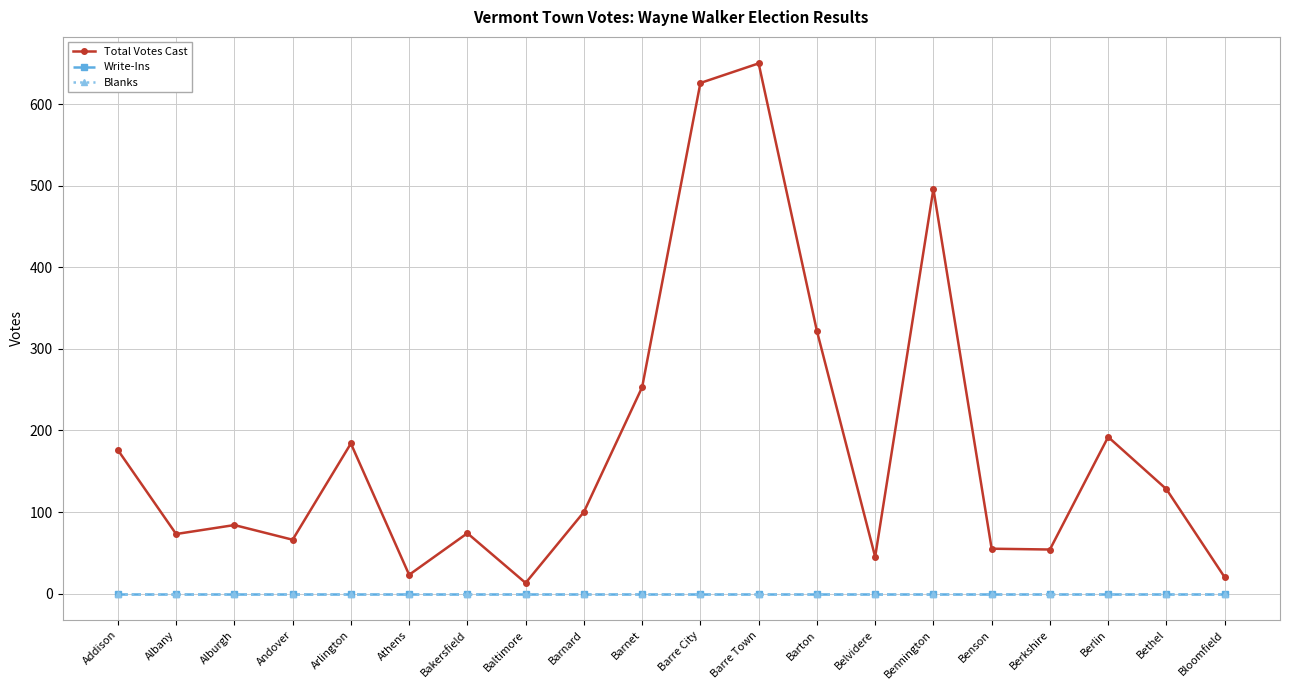

Reading left to right, what are all the values shown in this chart?

Total Votes Cast: Addison=176	Albany=73	Alburgh=84	Andover=66	Arlington=184	Athens=23	Bakersfield=74	Baltimore=13	Barnard=100	Barnet=253	Barre City=626	Barre Town=650	Barton=322	Belvidere=45	Bennington=496	Benson=55	Berkshire=54	Berlin=192	Bethel=128	Bloomfield=20
Write-Ins: Addison=0	Albany=0	Alburgh=0	Andover=0	Arlington=0	Athens=0	Bakersfield=0	Baltimore=0	Barnard=0	Barnet=0	Barre City=0	Barre Town=0	Barton=0	Belvidere=0	Bennington=0	Benson=0	Berkshire=0	Berlin=0	Bethel=0	Bloomfield=0
Blanks: Addison=0	Albany=0	Alburgh=0	Andover=0	Arlington=0	Athens=0	Bakersfield=0	Baltimore=0	Barnard=0	Barnet=0	Barre City=0	Barre Town=0	Barton=0	Belvidere=0	Bennington=0	Benson=0	Berkshire=0	Berlin=0	Bethel=0	Bloomfield=0